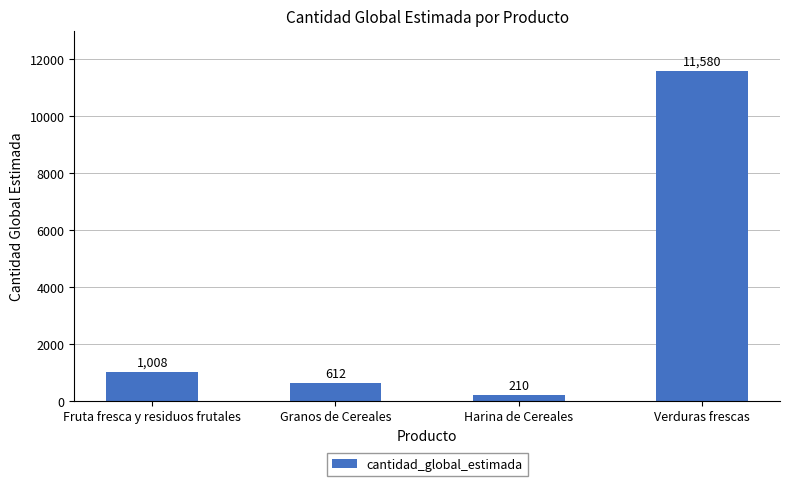

Which label corresponds to the smallest value in the chart?

Harina de Cereales